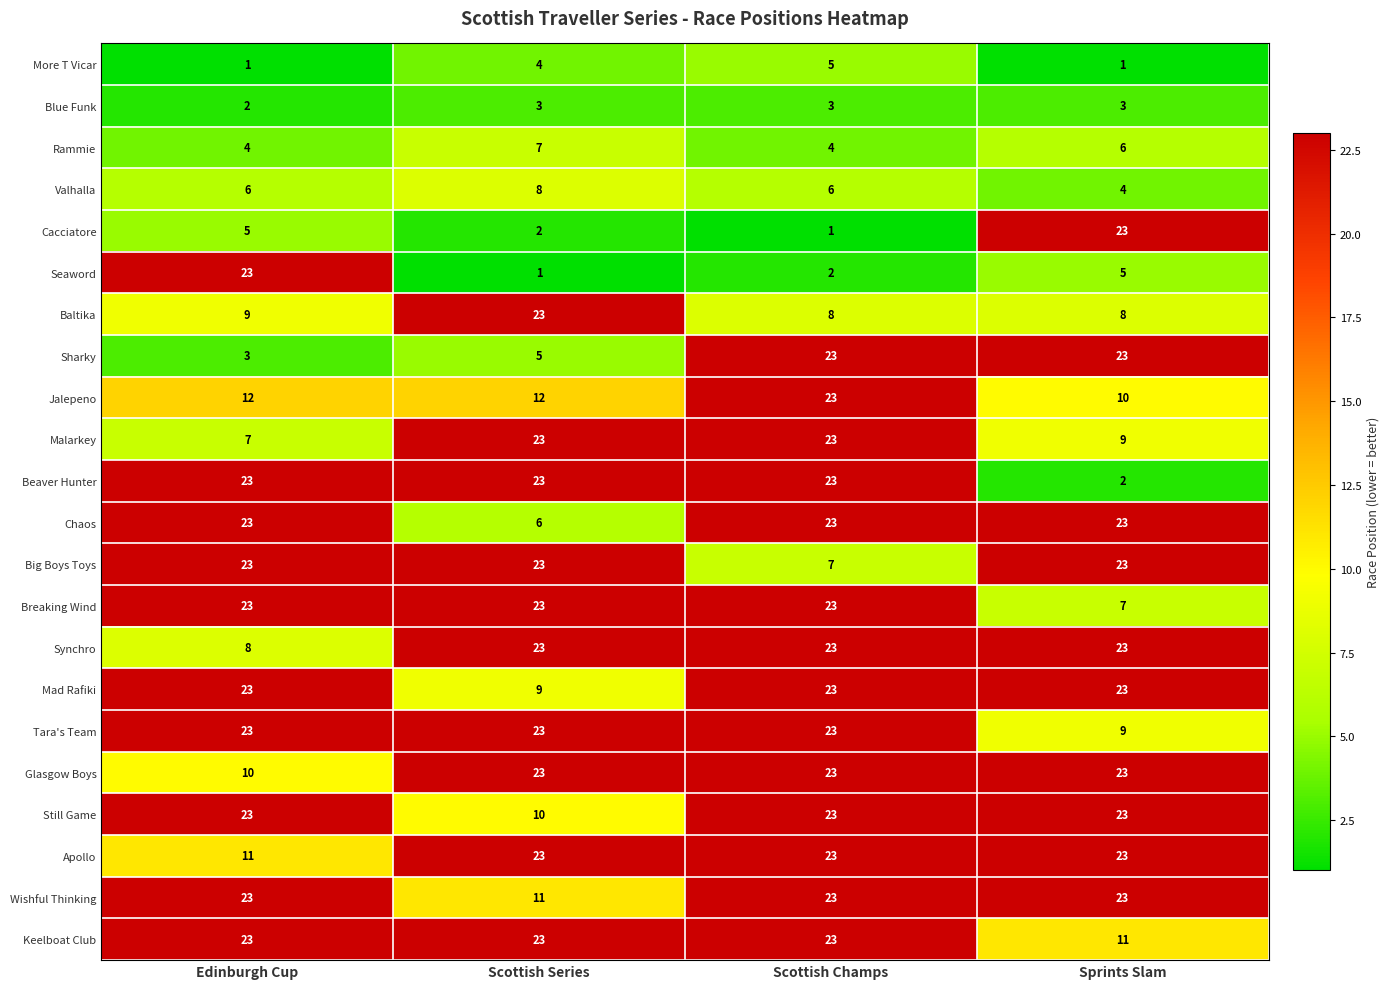

The Malarkey series shows 23 at Scottish Champs. True or false?

True